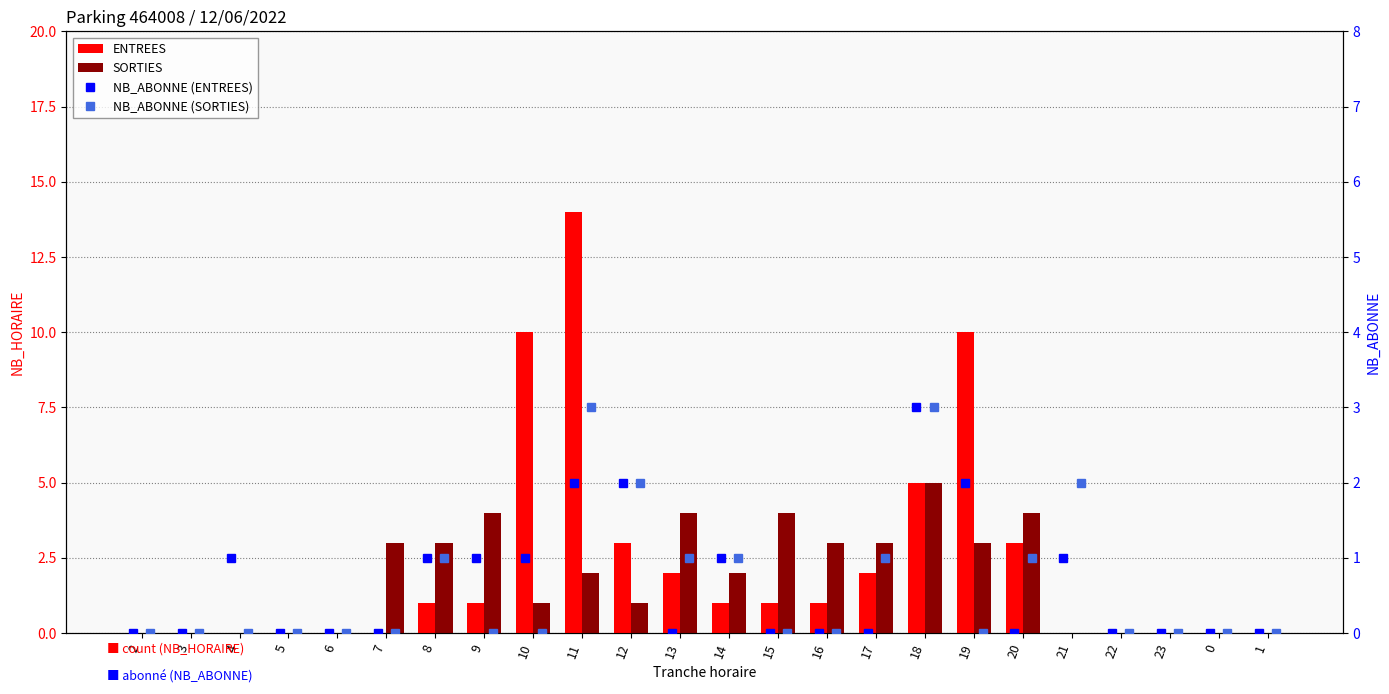

What is the difference between the maximum and minimum values in the SORTIES series?

5